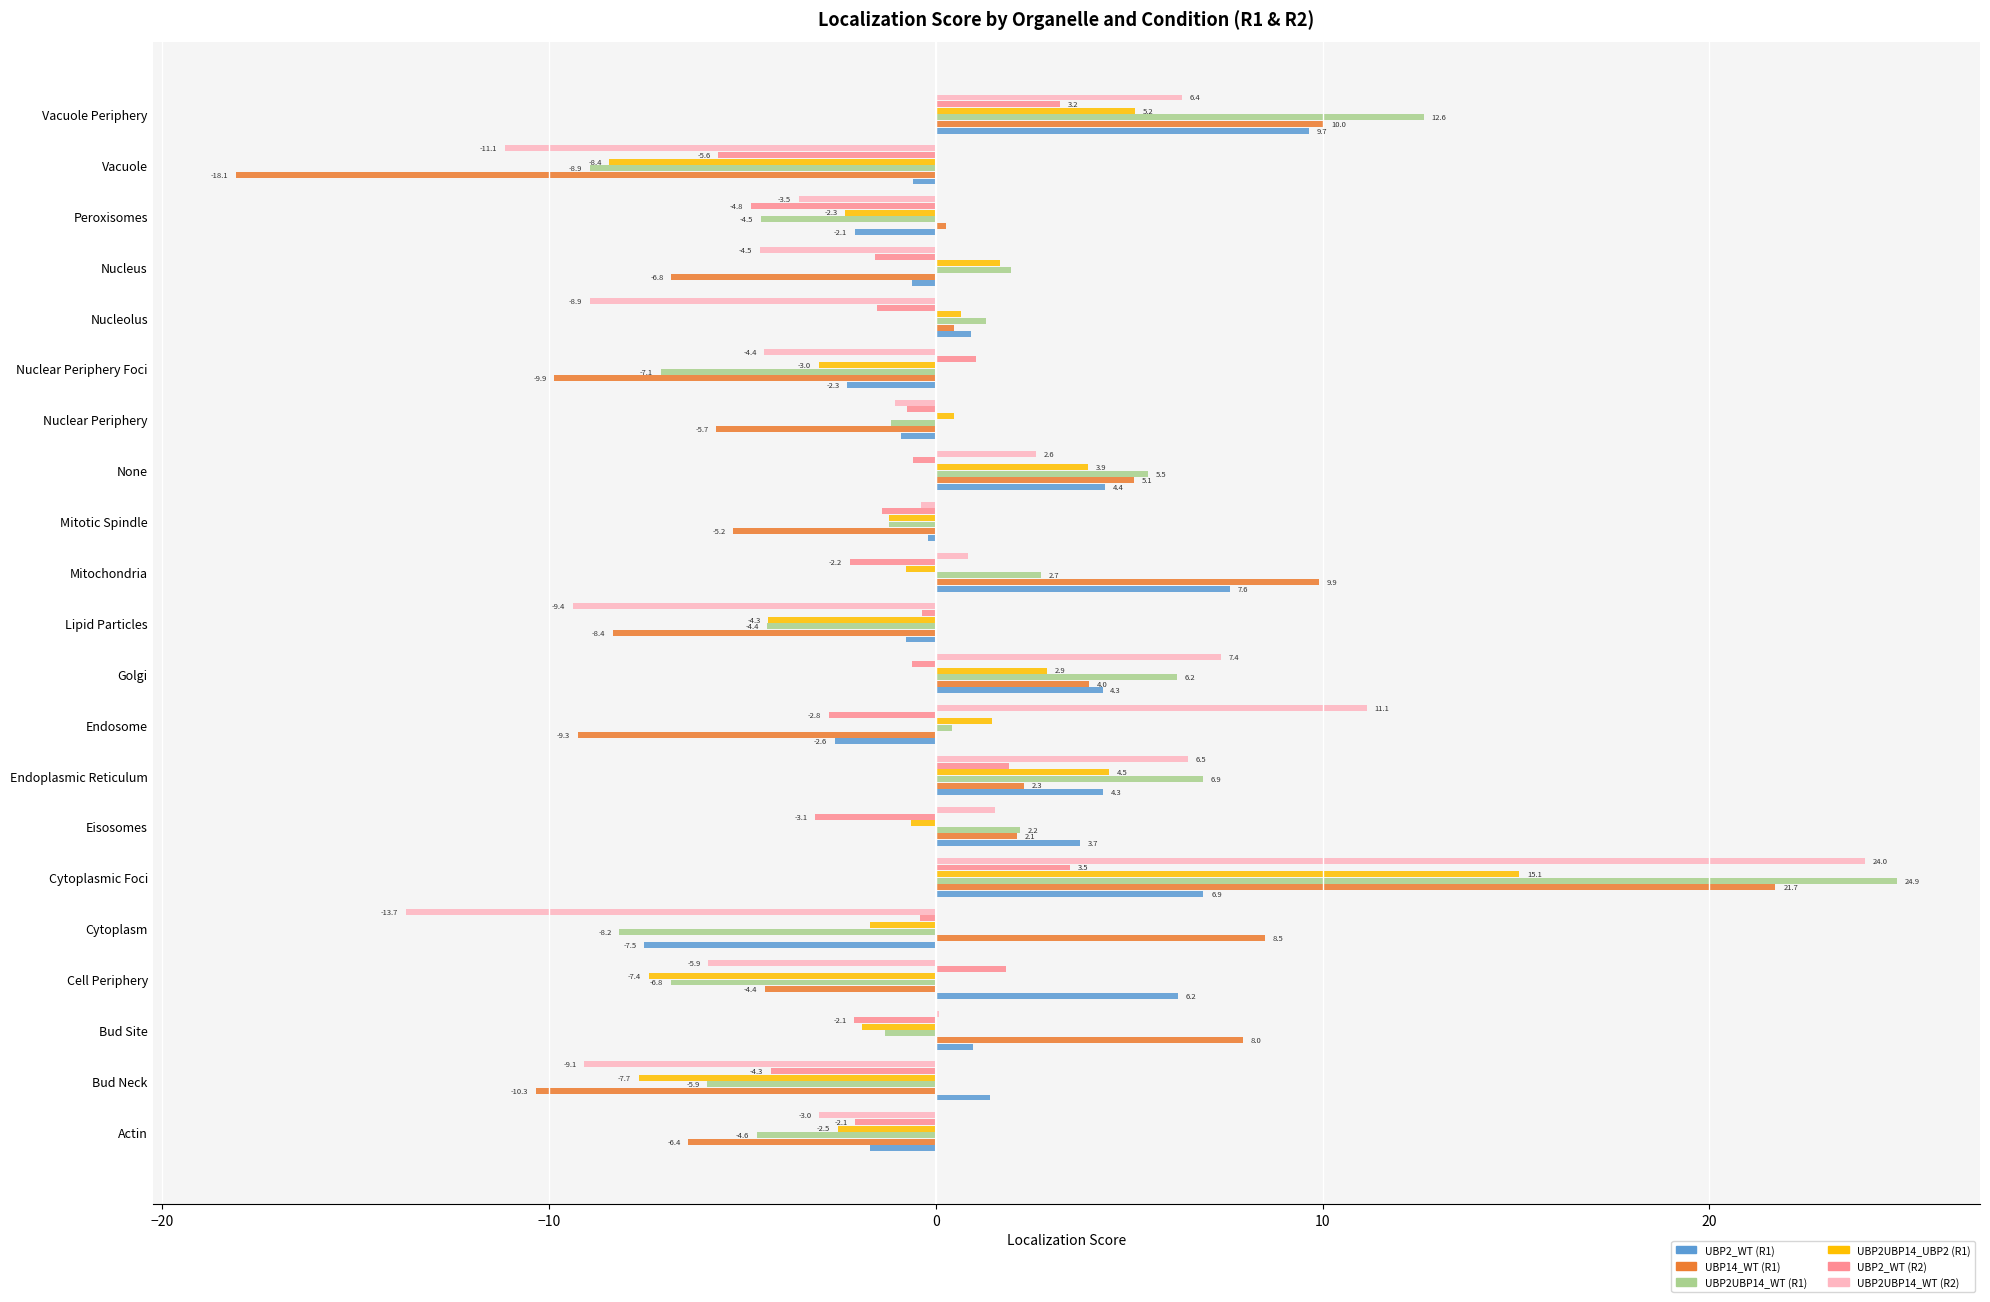

How many positive values does the UBP14_WT (R1) series have?

11